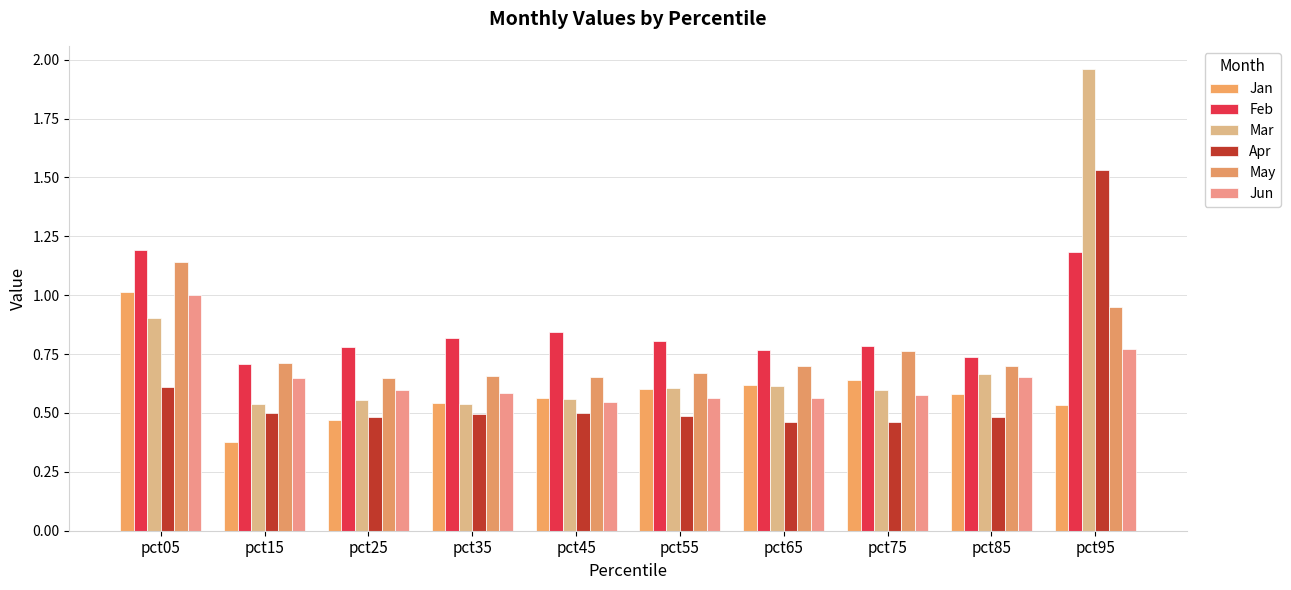

Which category has the highest value across all series?

pct95